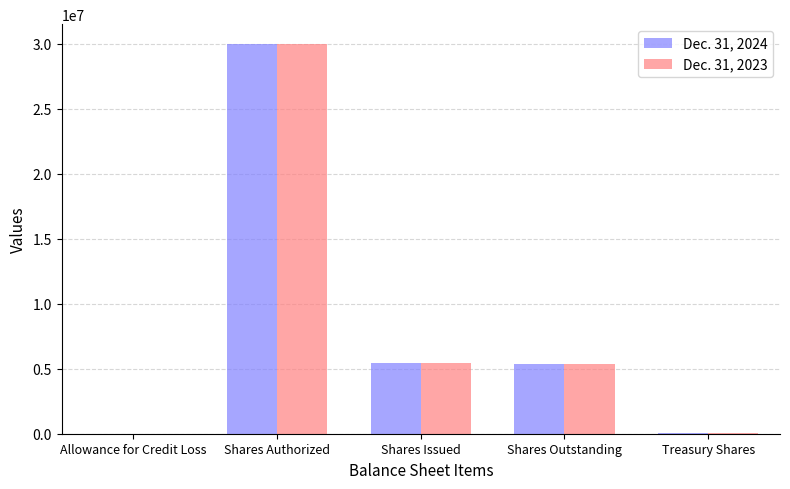

Is the value of Dec. 31, 2024 at Allowance for Credit Loss greater than the value of Dec. 31, 2023 at Shares Issued?

No